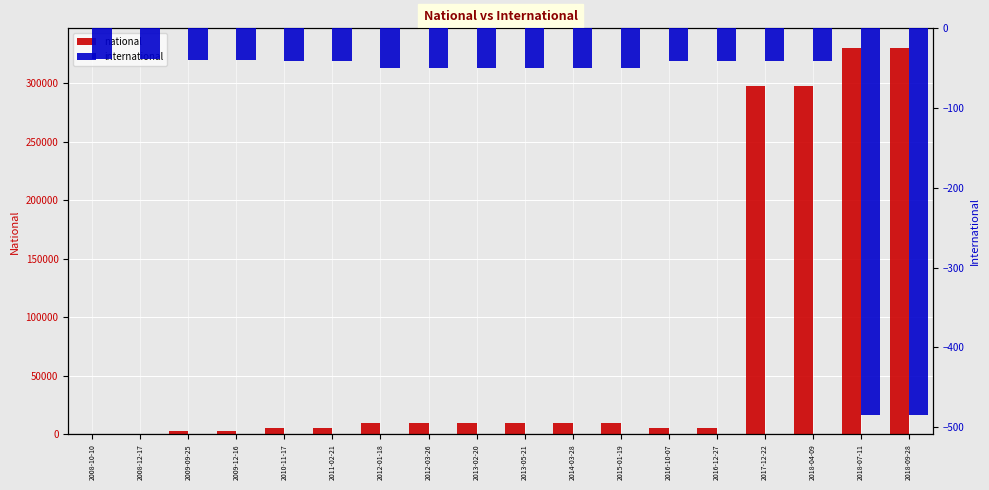

Which series has the largest total across all categories?

national